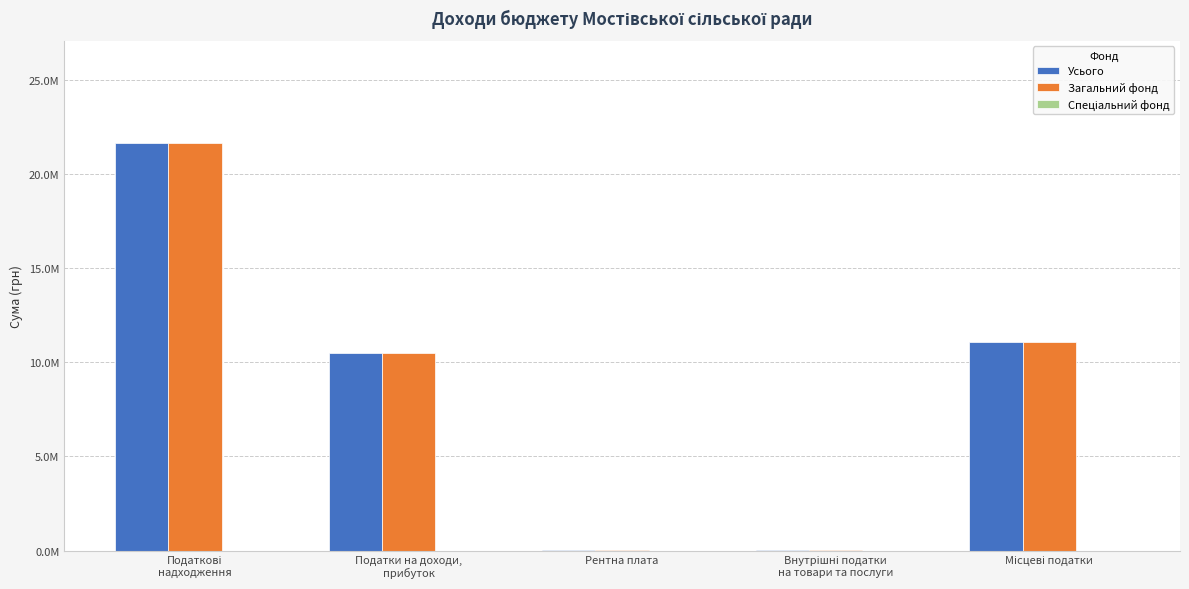

At Податкові
надходження, list the series in order from largest to smallest.

Усього, Загальний фонд, Спеціальний фонд